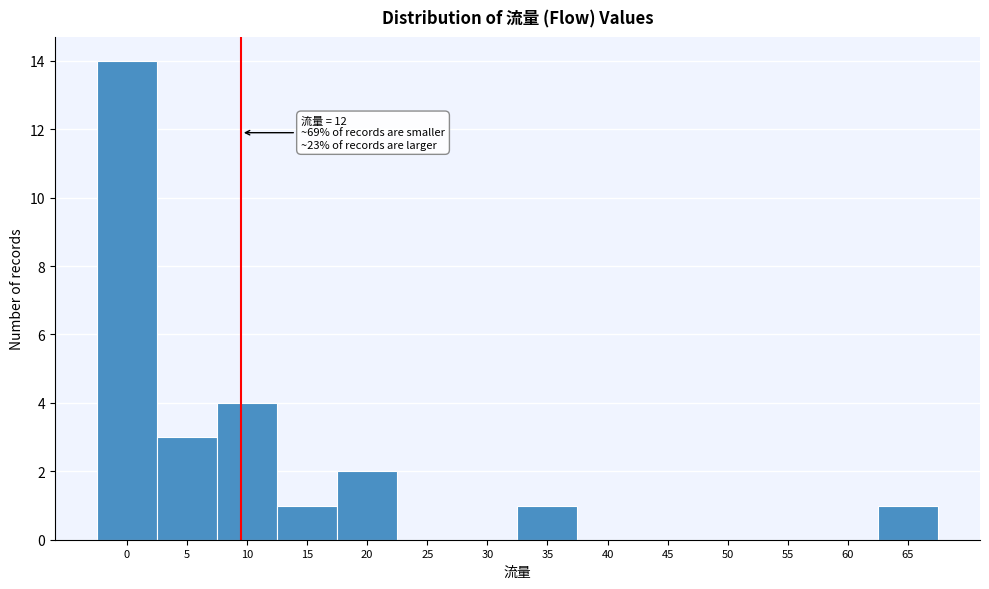

Reading right to left, what are all the values shown in this chart?

65=1	60=0	55=0	50=0	45=0	40=0	35=1	30=0	25=0	20=2	15=1	10=4	5=3	0=14